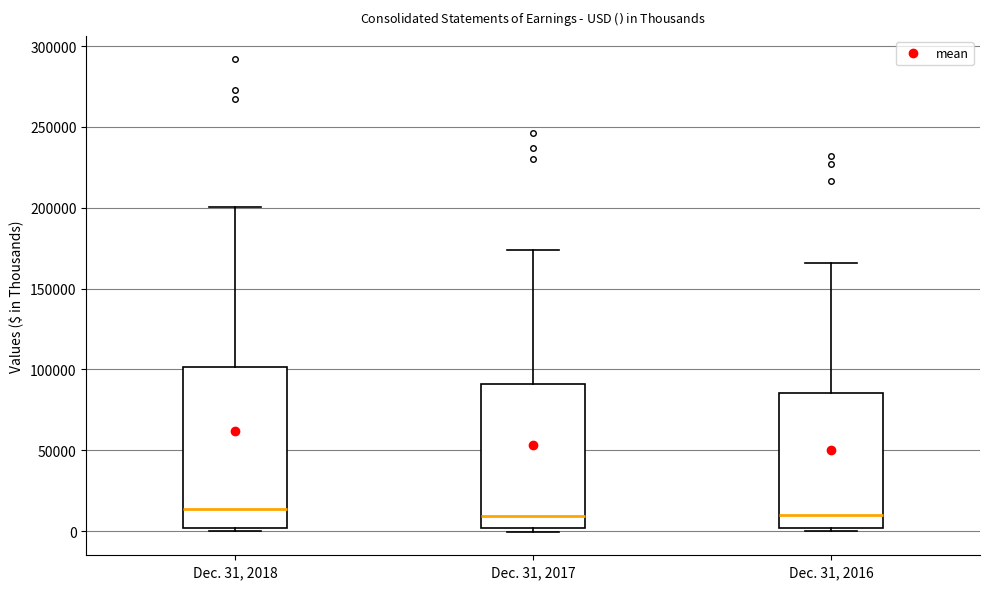

Which box is the tallest, from its lower edge to its upper edge?

Dec. 31, 2018